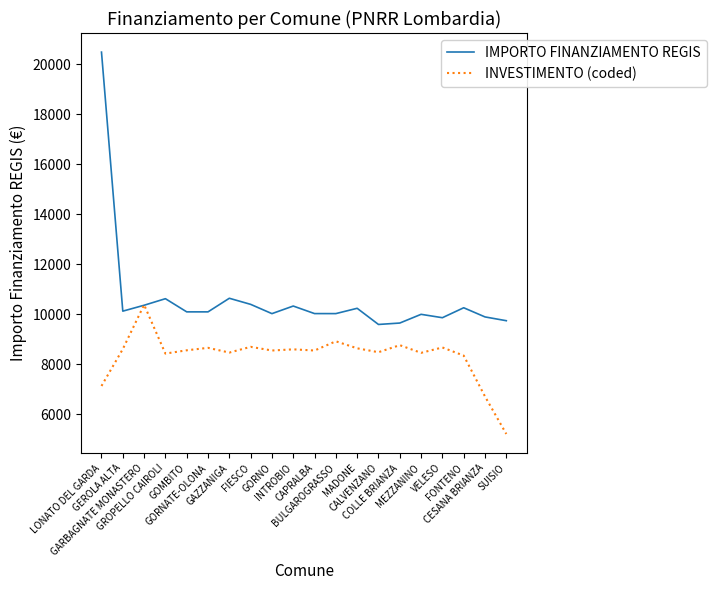

Does the chart have visible grid lines?

No